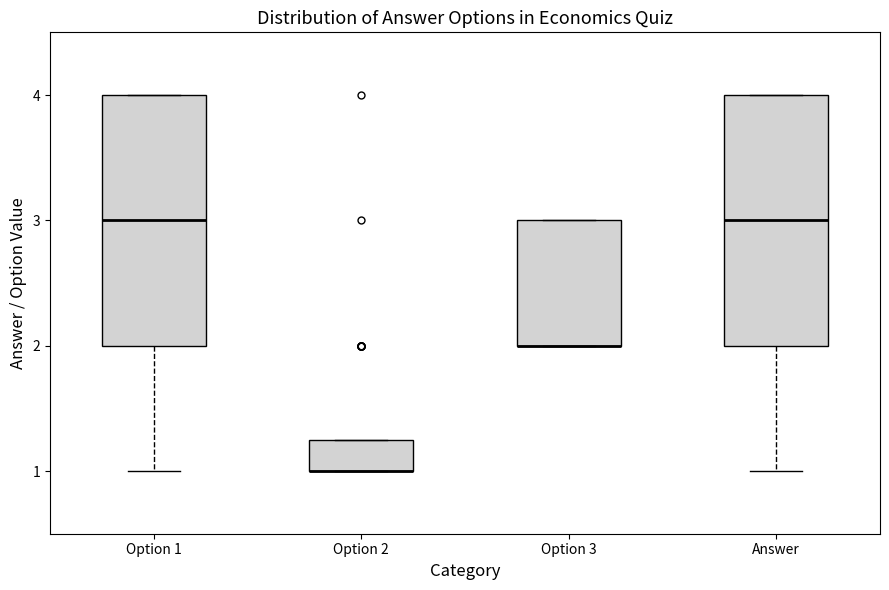

Where does the median line of the box for Answer sit on the y-axis? The values are not printed on the chart, so give them approximately, as read against the axis.

3.0